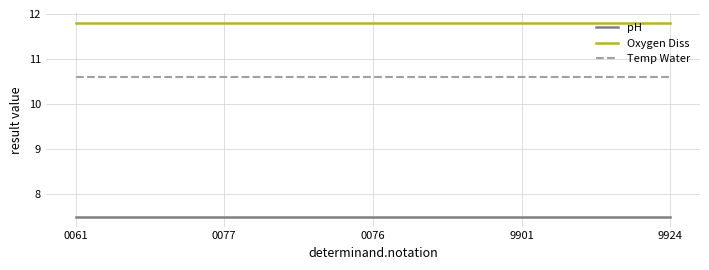

Reading right to left, what are all the values shown in this chart?

pH: 7.5	7.5	7.5	7.5	7.5
Oxygen Diss: 11.8	11.8	11.8	11.8	11.8
Temp Water: 10.6	10.6	10.6	10.6	10.6